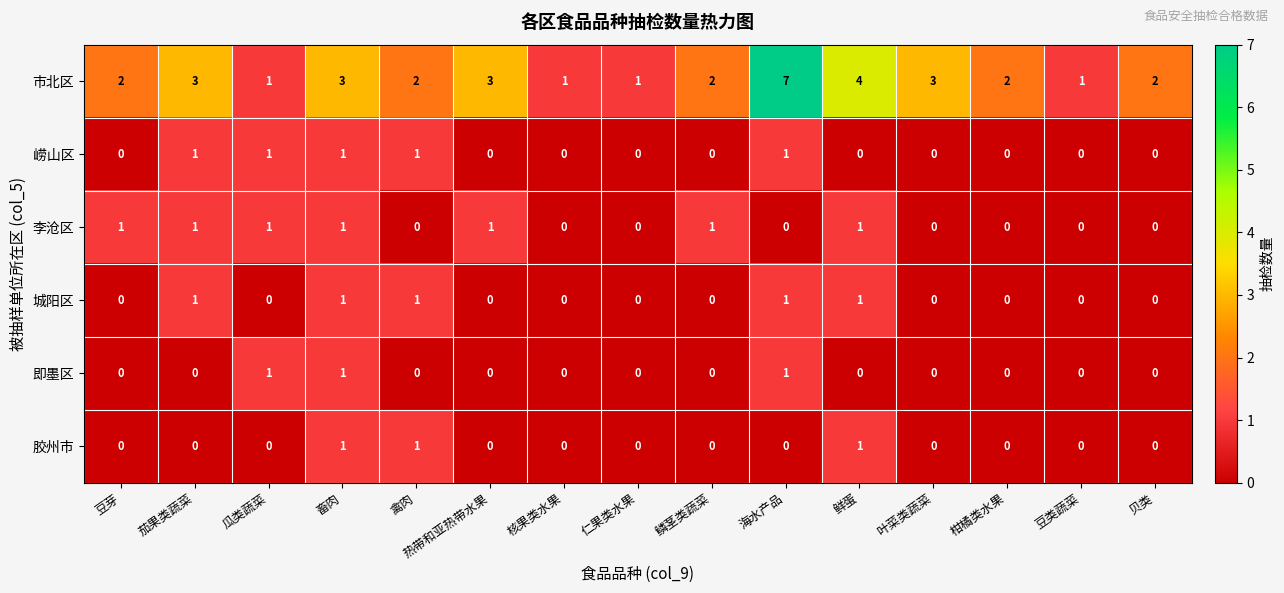

What is the highest value of the 市北区 series?

7